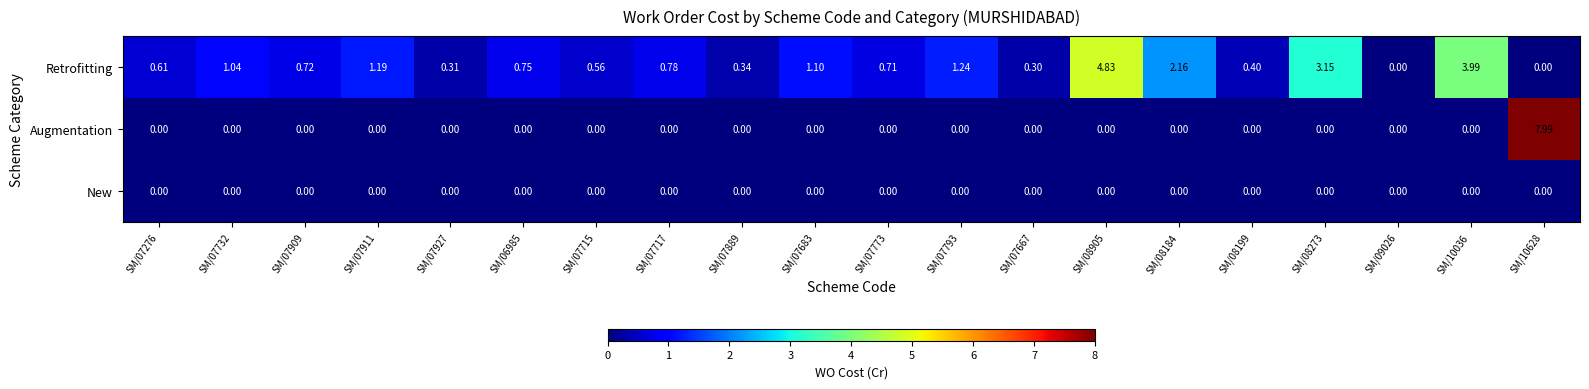

Rank the series by their maximum value, from highest to lowest.

Augmentation, Retrofitting, New